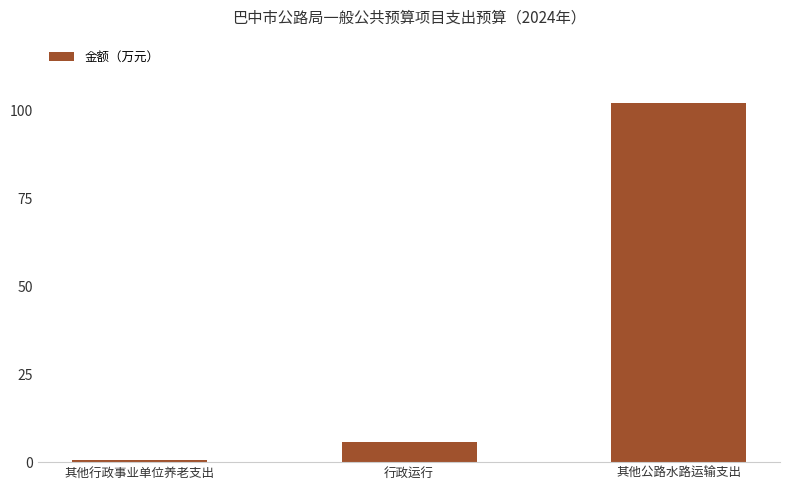

What is the value of the 3rd bar from the left?

102.0